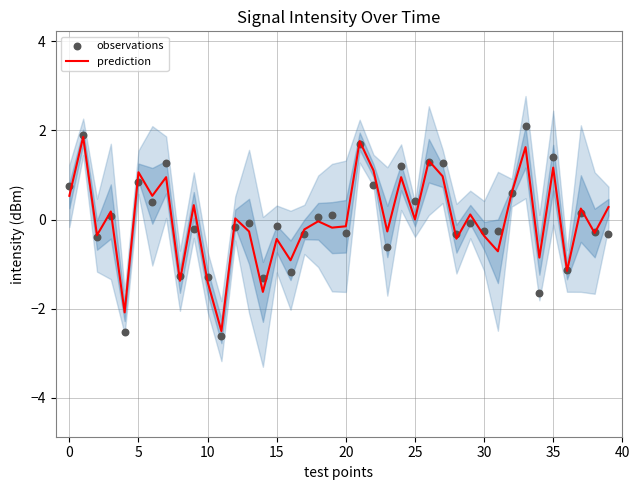

Which series reaches the maximum Y coordinate?

observations